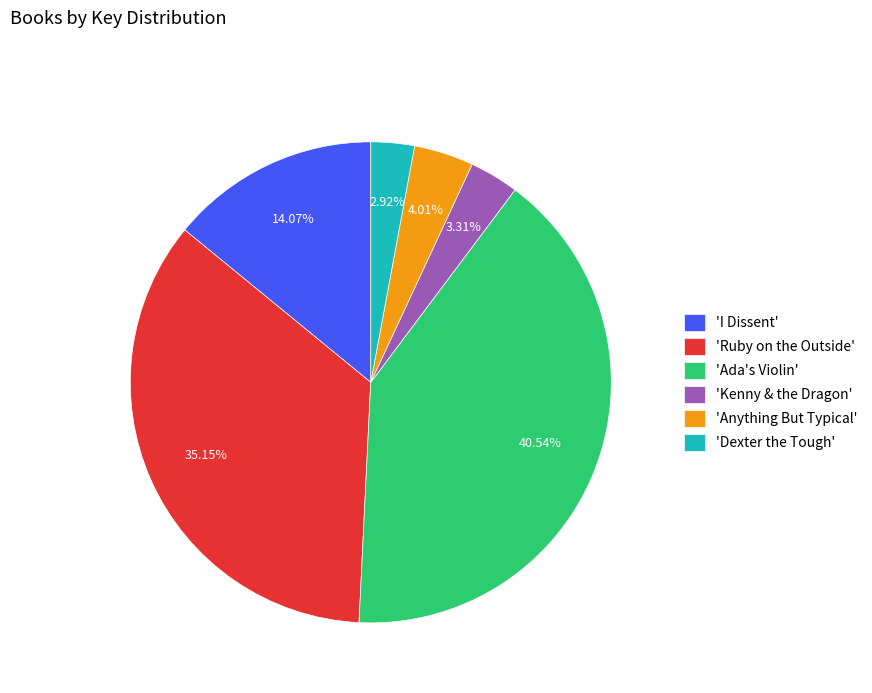

Which category has the biggest portion of the pie?

'Ada's Violin'